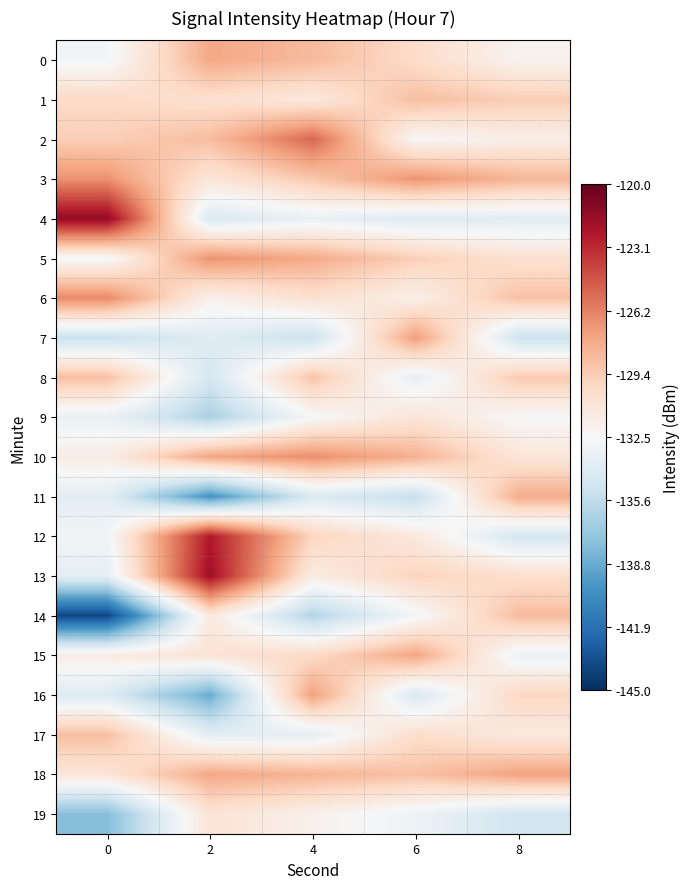

Reading right to left, extract all data points from this chart.

0: 8=-132.1	6=-130.2	4=-128.5	2=-127.7	0=-132.8
1: 8=-129.4	6=-128.7	4=-131.2	2=-130.5	0=-130.1
2: 8=-131.7	6=-132.4	4=-125.3	2=-128.6	0=-129.5
3: 8=-128.3	6=-126.9	4=-129.1	2=-131.0	0=-126.8
4: 8=-133.9	6=-134.1	4=-133.4	2=-134.4	0=-121.5
5: 8=-130.6	6=-129.5	4=-127.8	2=-126.8	0=-132.7
6: 8=-128.8	6=-131.8	4=-130.5	2=-131.9	0=-126.5
7: 8=-135.1	6=-127.3	4=-135.2	2=-134.0	0=-135.2
8: 8=-129.2	6=-133.6	4=-128.9	2=-134.7	0=-128.7
9: 8=-132.5	6=-130.9	4=-132.6	2=-136.5	0=-133.3
10: 8=-131.0	6=-128.1	4=-126.7	2=-127.6	0=-131.6
11: 8=-127.9	6=-135.4	4=-134.3	2=-140.0	0=-133.8
12: 8=-134.7	6=-131.2	4=-129.8	2=-122.5	0=-132.8
13: 8=-130.4	6=-129.7	4=-131.5	2=-121.9	0=-133.7
14: 8=-128.6	6=-132.8	4=-136.2	2=-131.3	0=-143.9
15: 8=-133.2	6=-127.6	4=-130.1	2=-130.8	0=-131.5
16: 8=-129.9	6=-134.5	4=-127.4	2=-138.8	0=-134.2
17: 8=-131.3	6=-130.3	4=-133.7	2=-133.8	0=-128.7
18: 8=-127.5	6=-128.8	4=-128.2	2=-127.7	0=-130.9
19: 8=-134.9	6=-133.1	4=-131.9	2=-130.8	0=-137.8